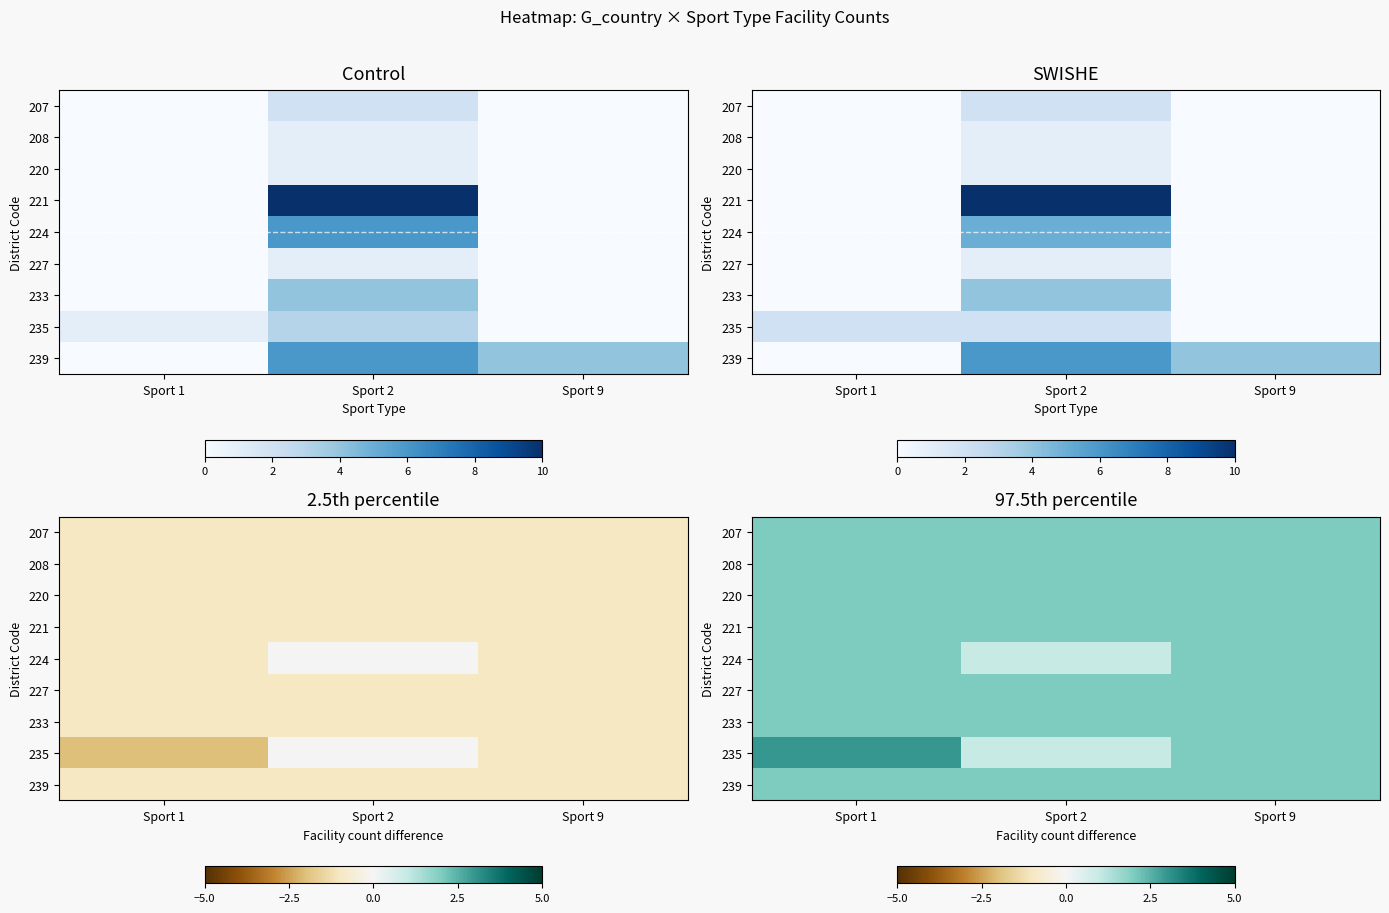

At how many categories does at least one series exceed 1?

3